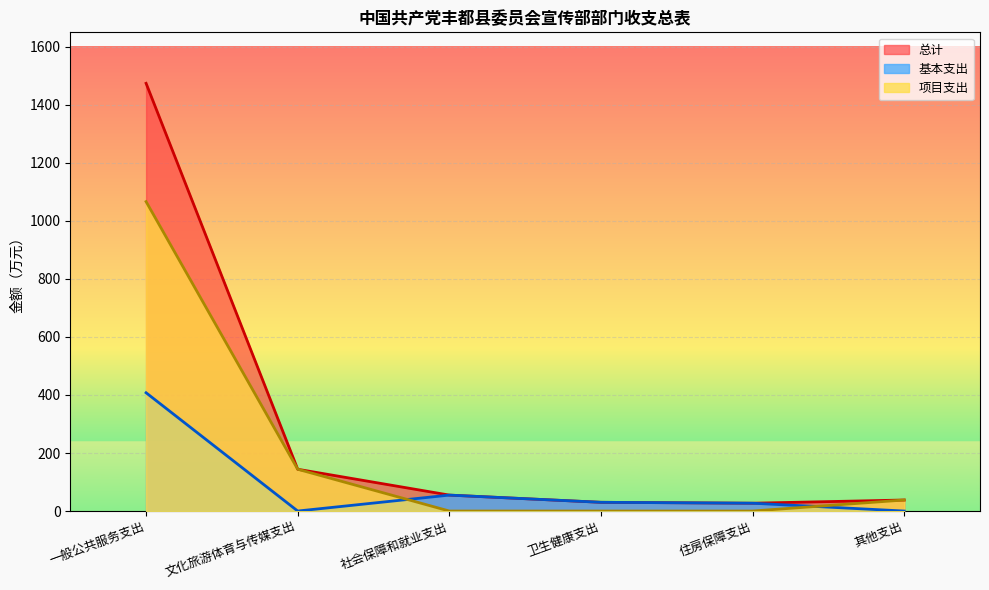

List the labels in order of 项目支出 value, largest first.

一般公共服务支出, 文化旅游体育与传媒支出, 其他支出, 社会保障和就业支出, 卫生健康支出, 住房保障支出